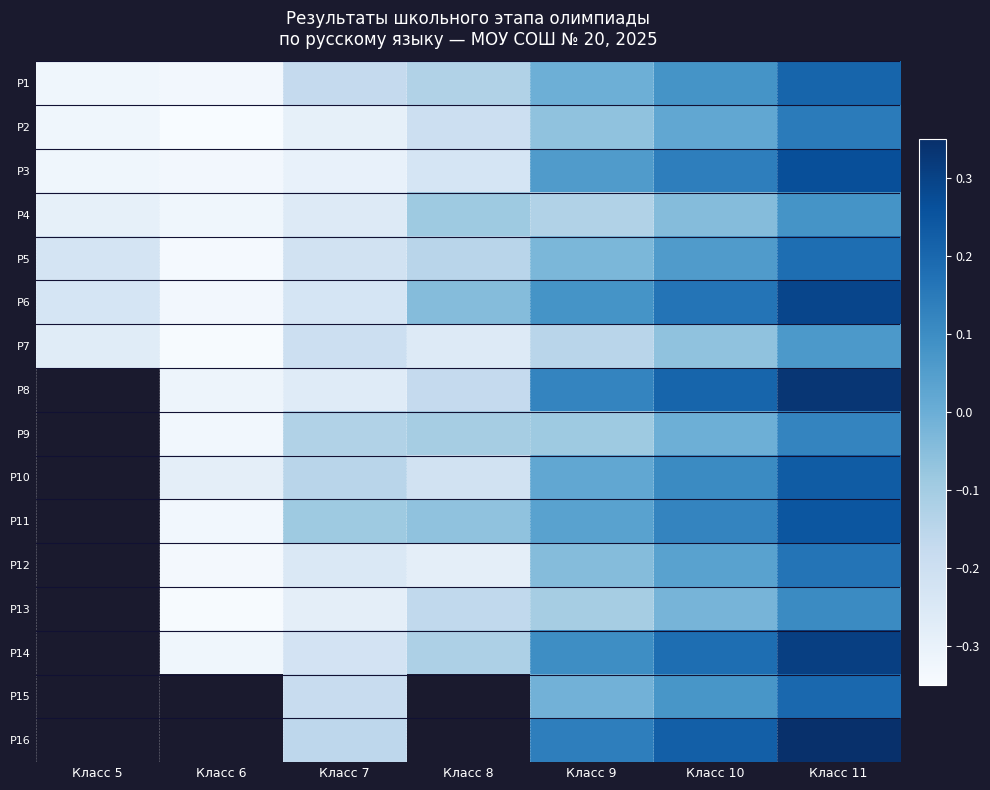

What value does the P4 series have at Класс 7?

-0.3